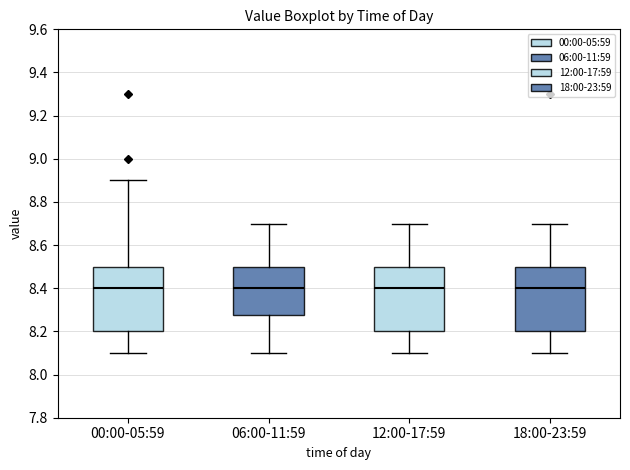

Reading left to right, read every box against the y-axis: the position of its median line, the range the box covers, and the ends of its whiskers. The values are not printed on the chart, so give them approximately, as read against the axis.

00:00-05:59: median 8.40, box 8.20 to 8.50, whiskers 8.10 to 8.90
06:00-11:59: median 8.40, box 8.28 to 8.50, whiskers 8.10 to 8.70
12:00-17:59: median 8.40, box 8.20 to 8.50, whiskers 8.10 to 8.70
18:00-23:59: median 8.40, box 8.20 to 8.50, whiskers 8.10 to 8.70